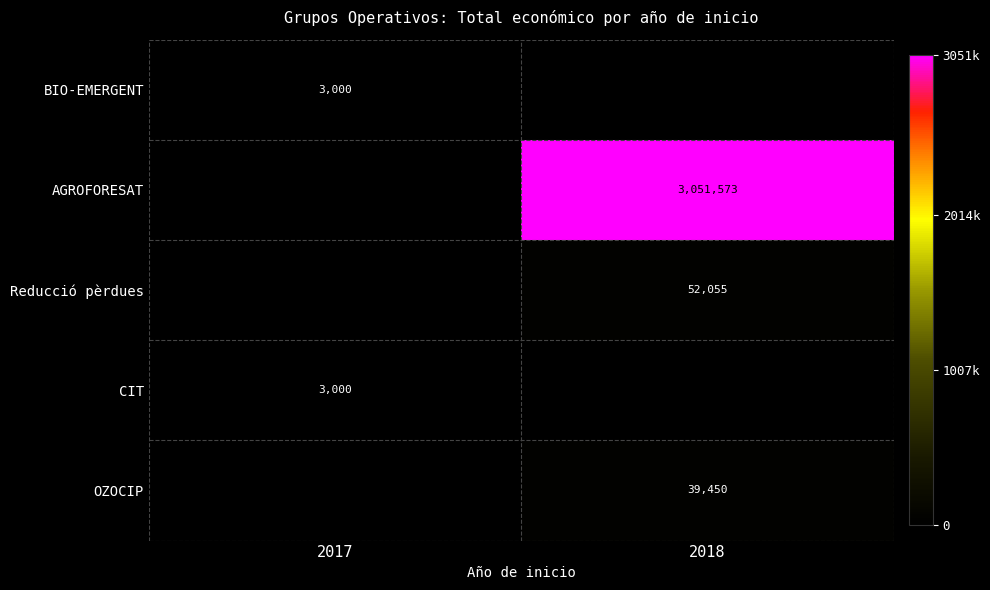

Is it true that OZOCIP equals 11158 at 2018?

False